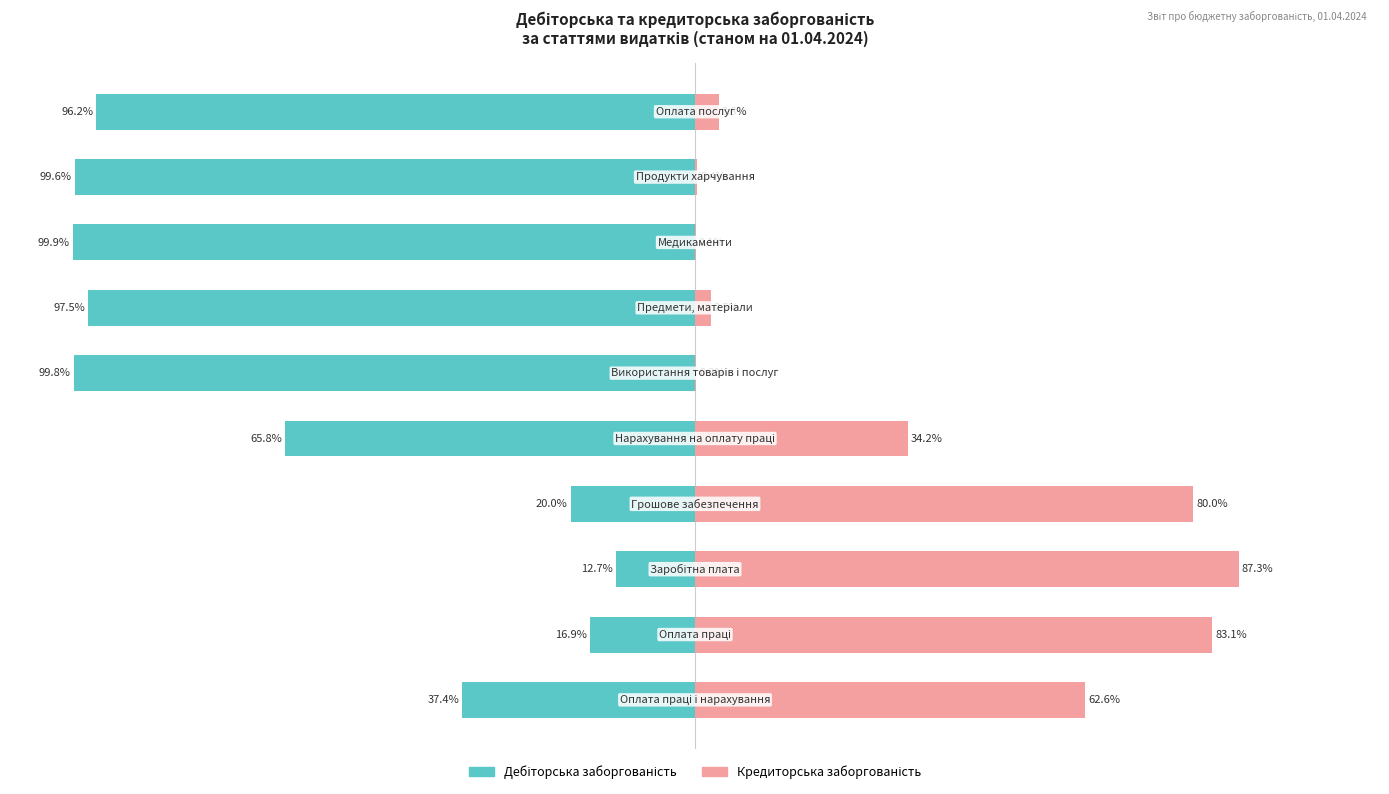

Reading right to left, transcribe all the data shown in this chart.

Дебіторська заборгованість: 9=-96.2	8=-99.6	7=-99.9	6=-97.5	5=-99.8	4=-65.8	3=-20.0	2=-12.7	1=-16.9	0=-37.4
Кредиторська заборгованість: 9=3.8	8=0.4	7=0.1	6=2.5	5=0.2	4=34.2	3=80.0	2=87.3	1=83.1	0=62.6